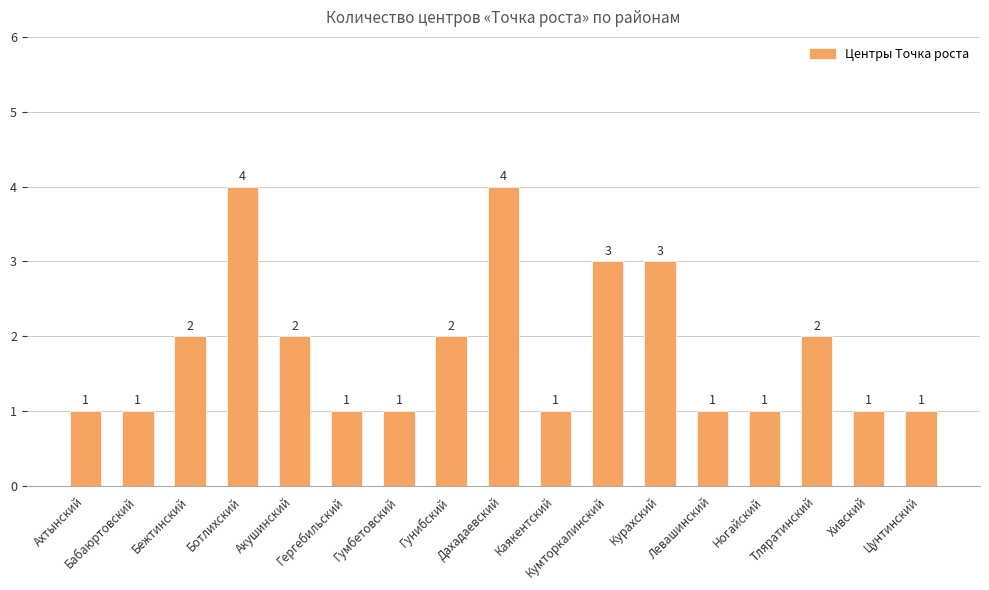

What is the value of the 13th bar from the left?

1